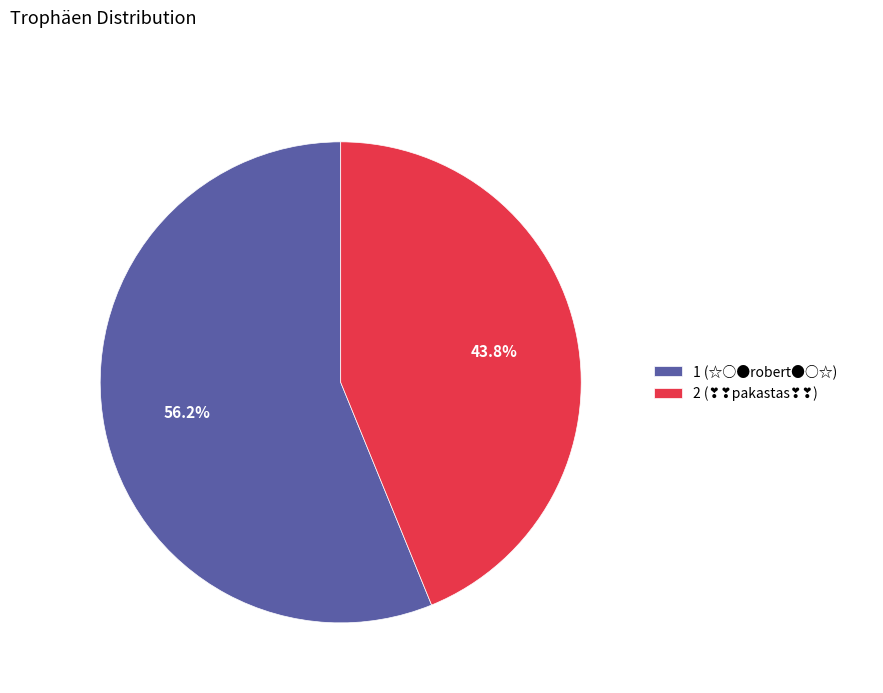

How many slices are in this pie chart?

2